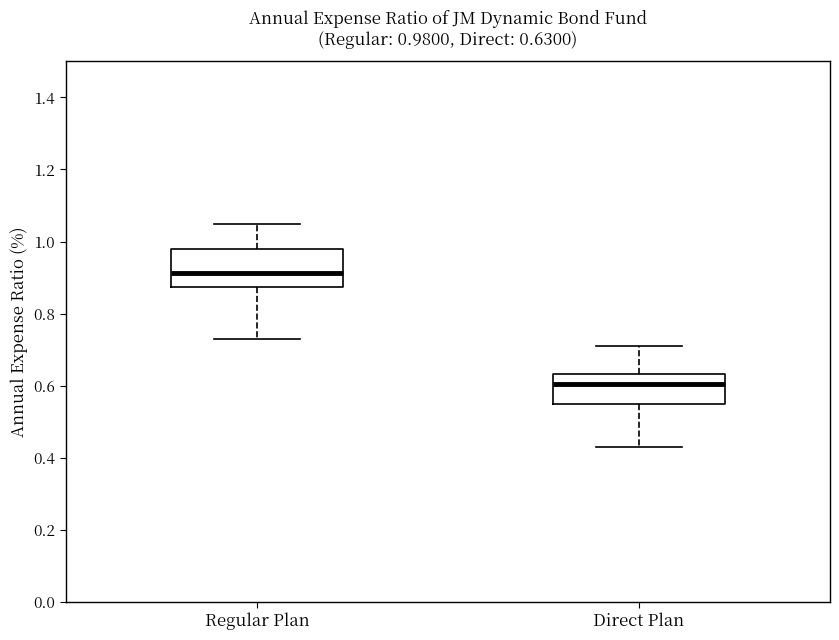

Which box's median line is the lowest?

Direct Plan